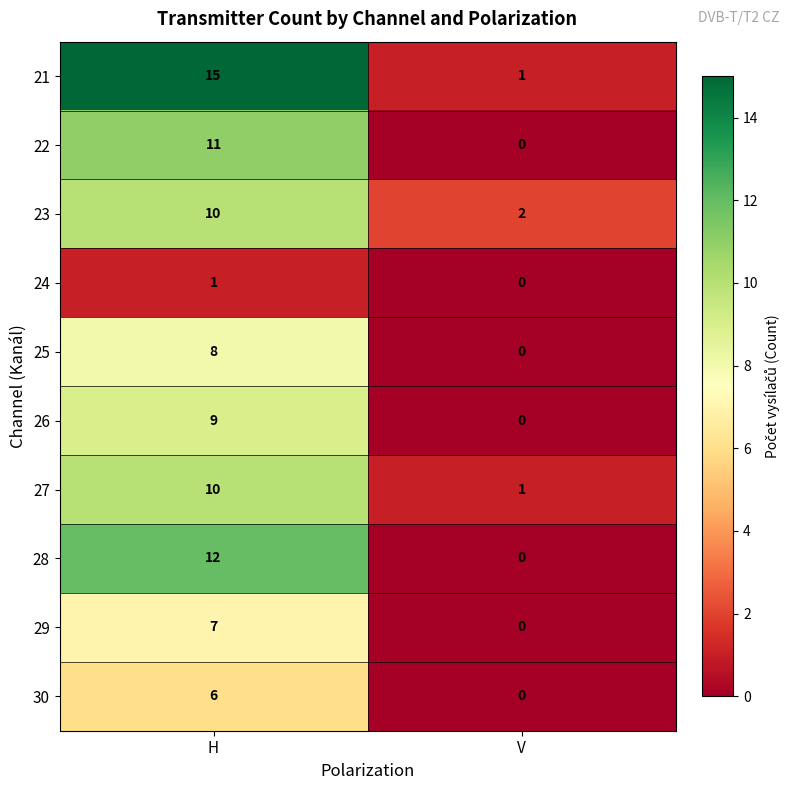

Where is 26 nearest to the value 4?

V